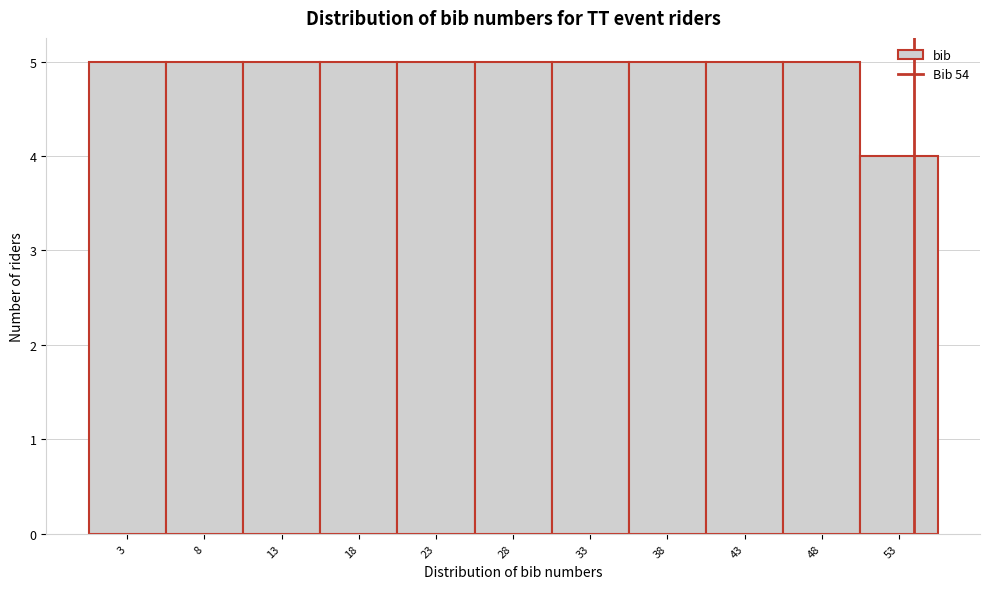

Reading left to right, list every bar in this chart as the range it spans on the x-axis followed by its height. The values are not printed on the chart, so give them approximately, as read against the axis.

0.5 to 5.5: 5
5.5 to 10.5: 5
10.5 to 15.5: 5
15.5 to 20.5: 5
20.5 to 25.5: 5
25.5 to 30.5: 5
30.5 to 35.5: 5
35.5 to 40.5: 5
40.5 to 45.5: 5
45.5 to 50.5: 5
50.5 to 55.5: 4